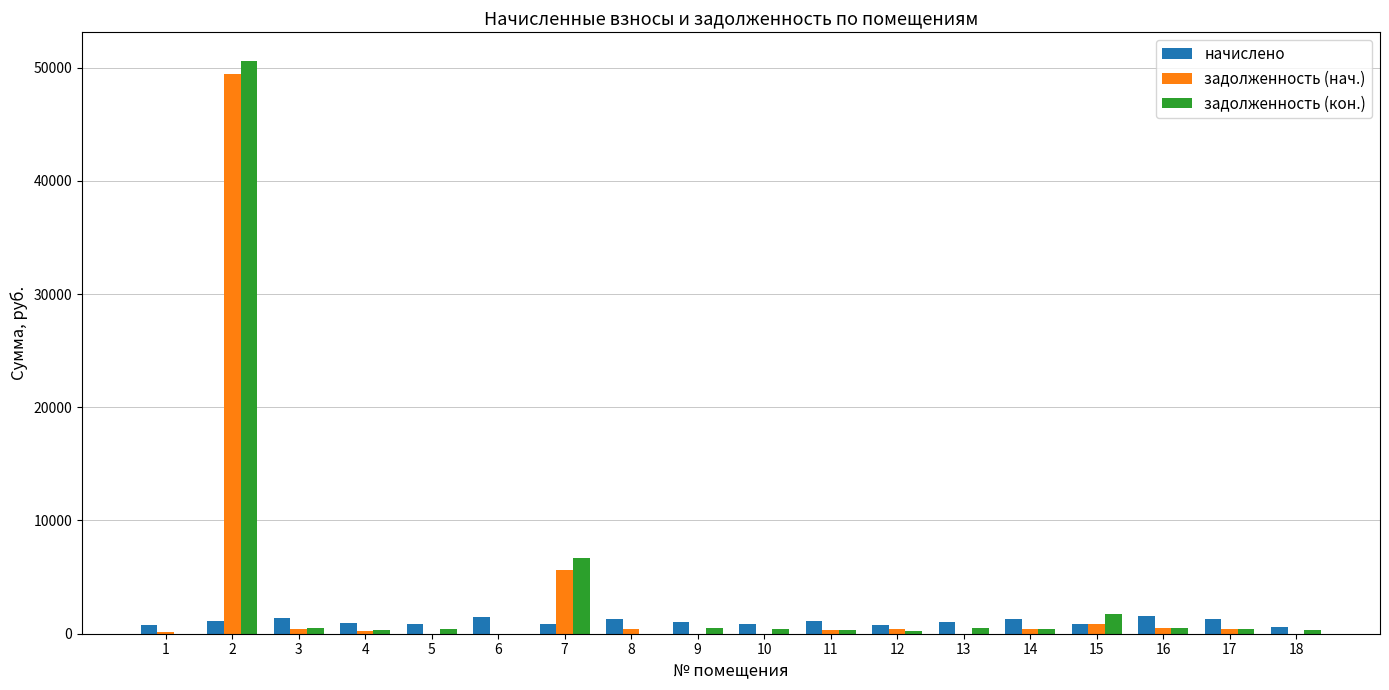

What is the spread (max minus min) of values at 5?

875.2